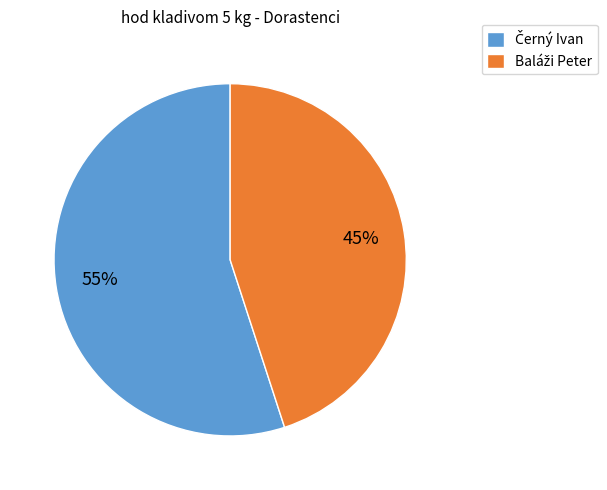

Does any single category account for the majority?

Yes